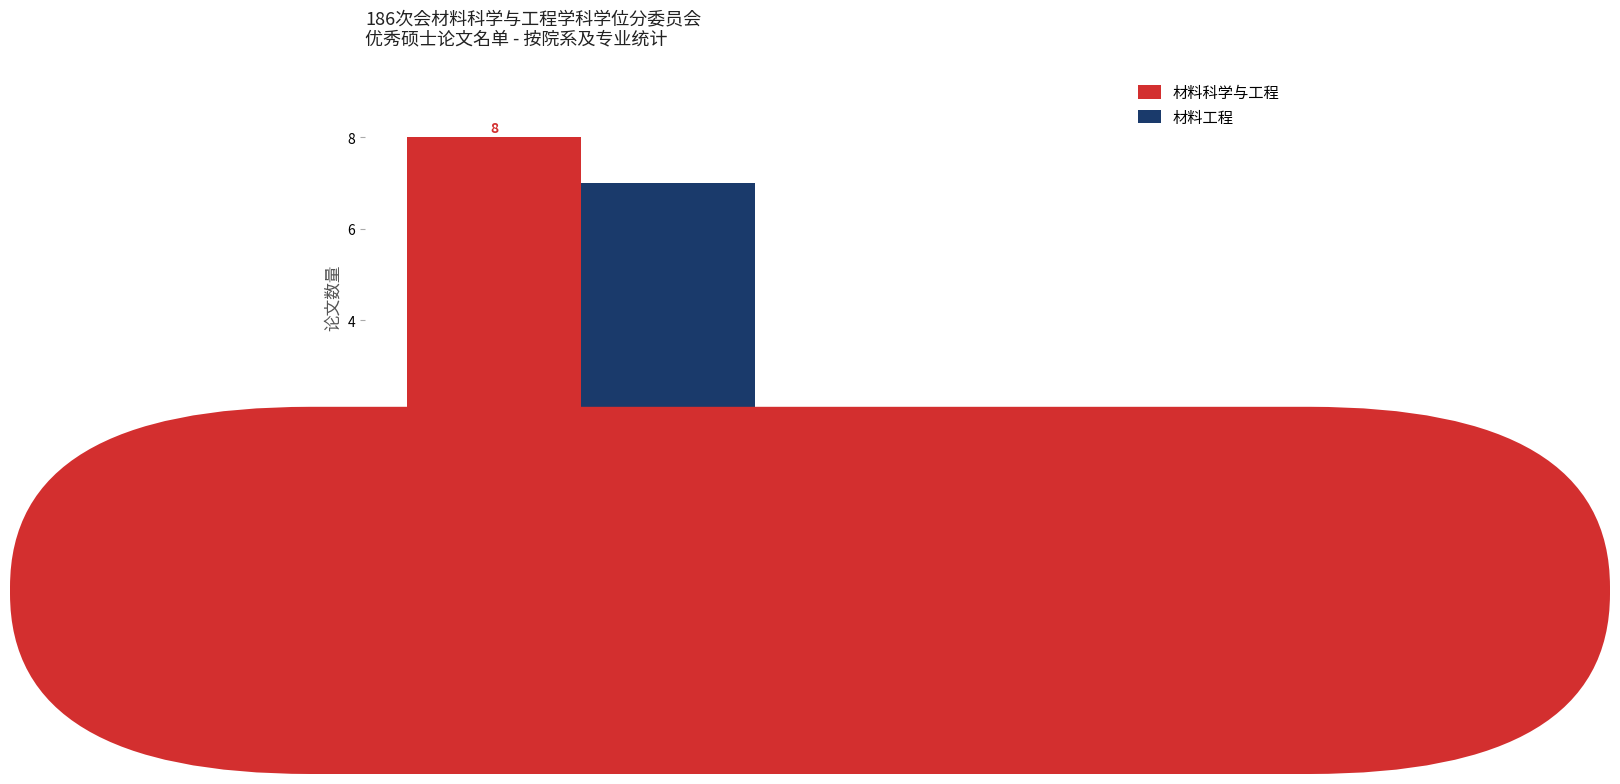

List the labels in order of 材料科学与工程 value, smallest first.

航天工程与
力学系, 材料科学与工程
学院